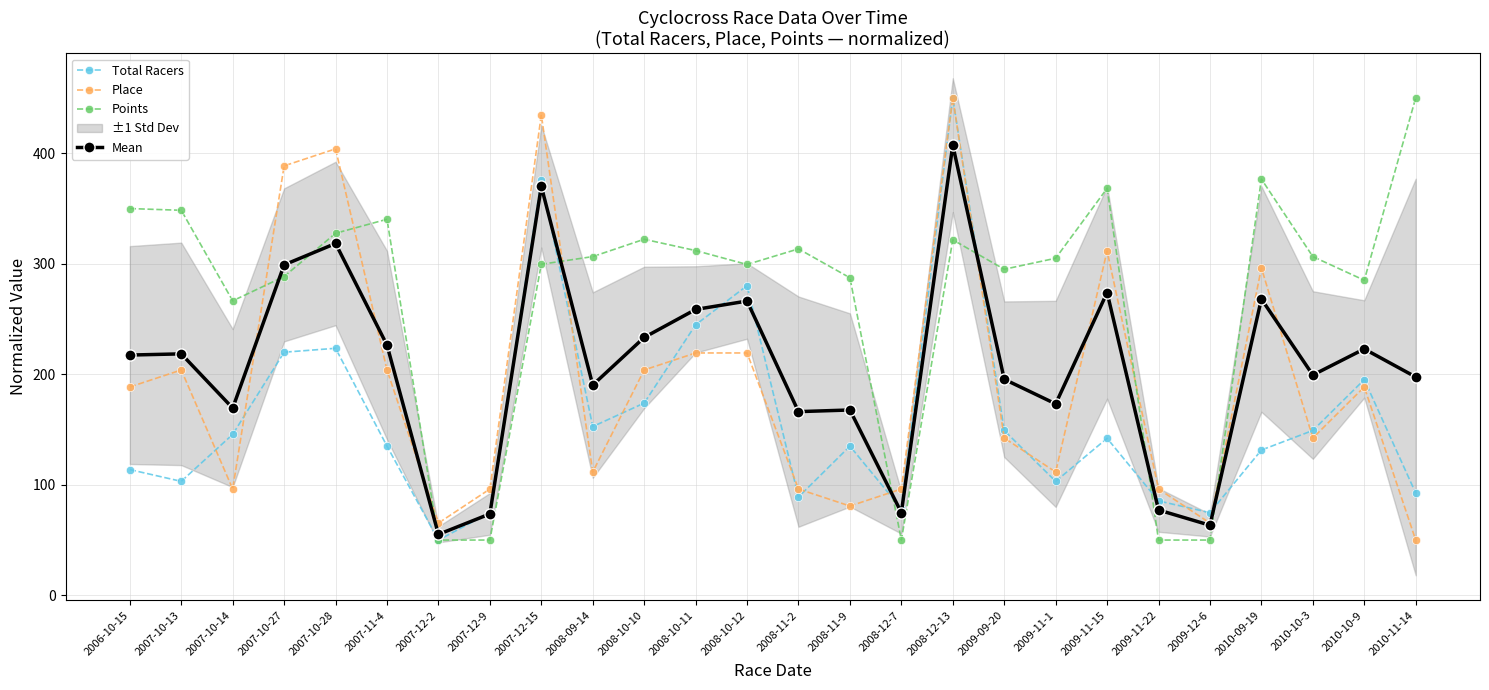

List the labels in order of Mean value, largest first.

2008-12-13, 2007-12-15, 2007-10-28, 2007-10-27, 2009-11-15, 2010-09-19, 2008-10-12, 2008-10-11, 2008-10-10, 2007-11-4, 2010-10-9, 2007-10-13, 2006-10-15, 2010-10-3, 2010-11-14, 2009-09-20, 2008-09-14, 2009-11-1, 2007-10-14, 2008-11-9, 2008-11-2, 2009-11-22, 2008-12-7, 2007-12-9, 2009-12-6, 2007-12-2